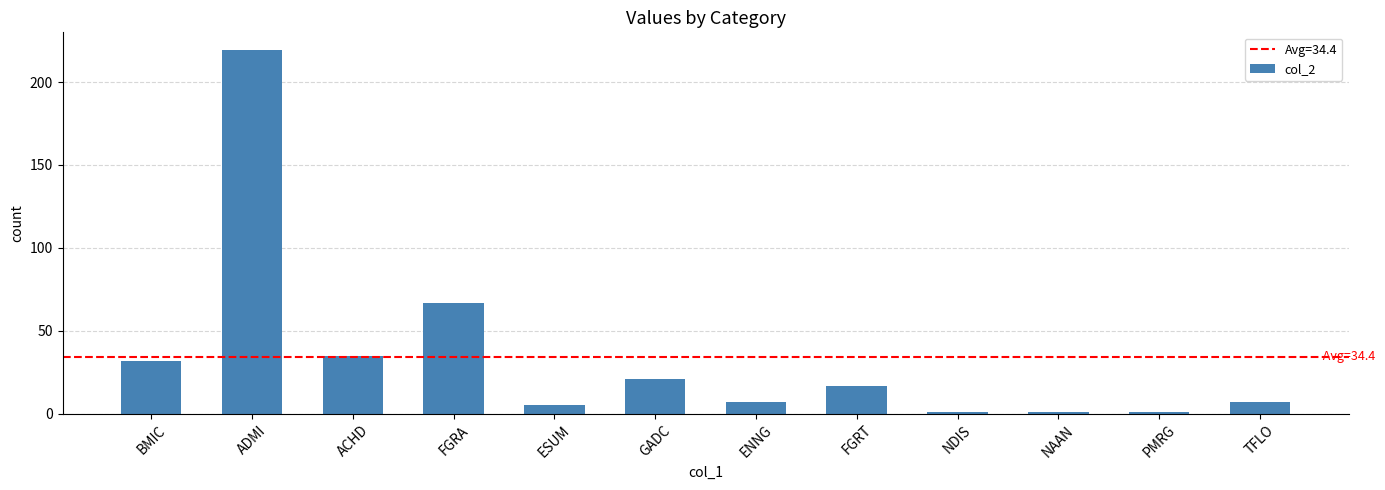

What is the sum of all values?

413